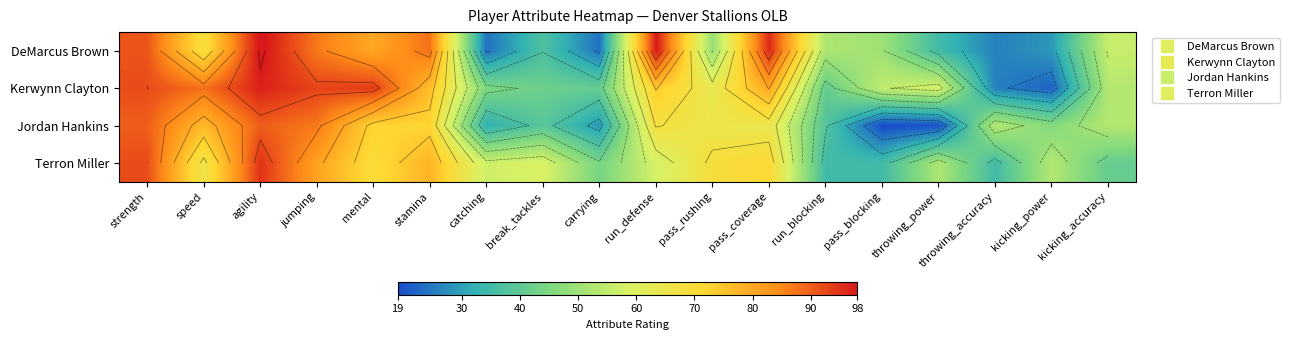

Which series has the widest spread of values?

DeMarcus Brown